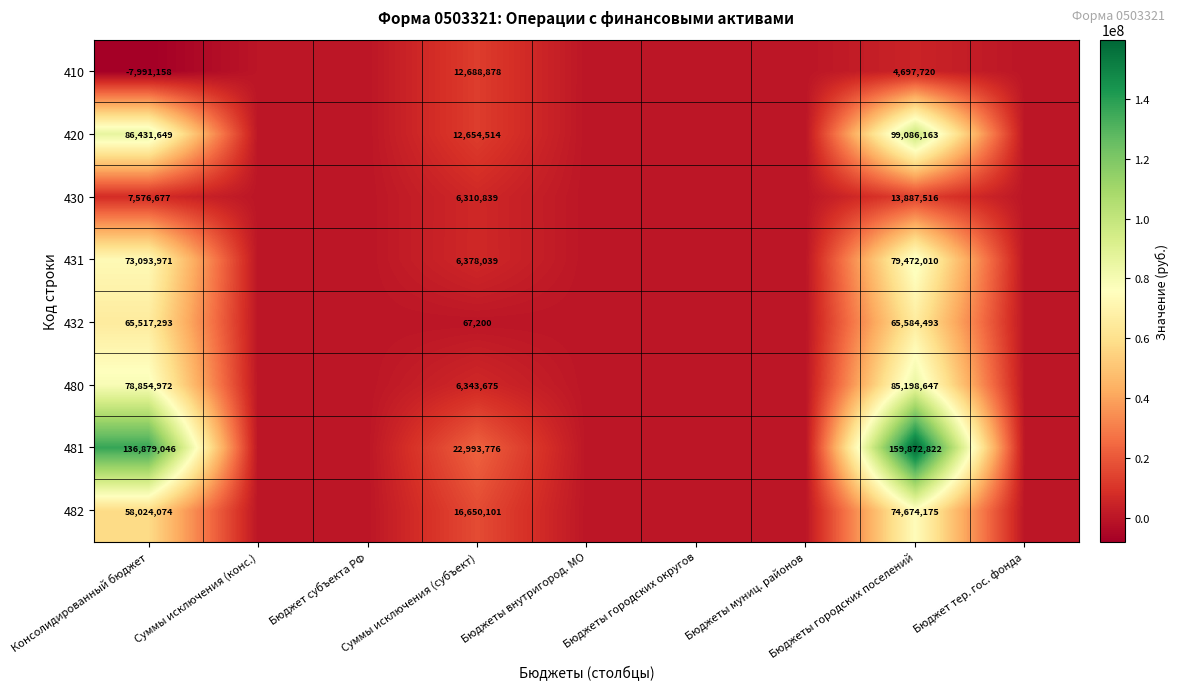

What is the greatest value displayed?

159872822.0